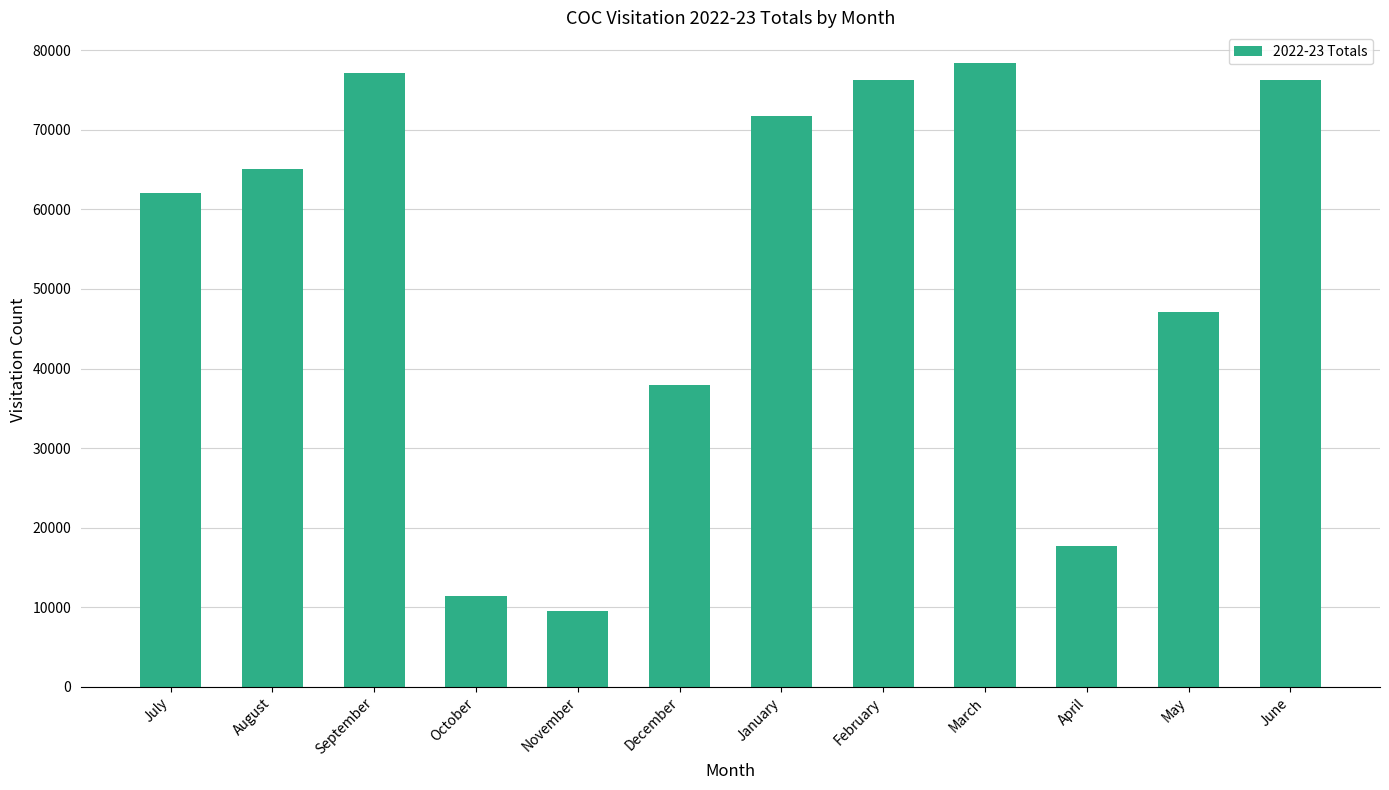

What is the value of the 1st bar from the left?

62065